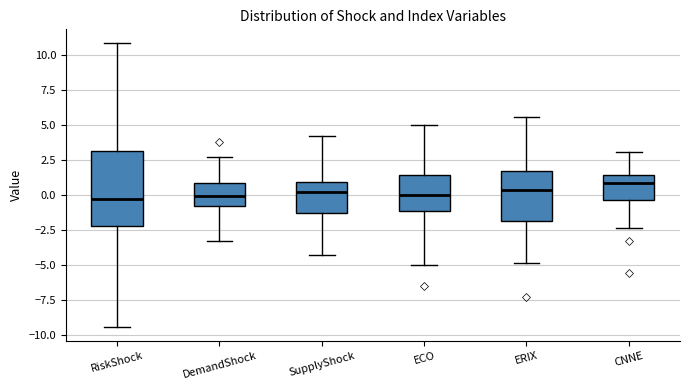

Comparing the boxes themselves (not the whiskers), which one is the tallest?

RiskShock